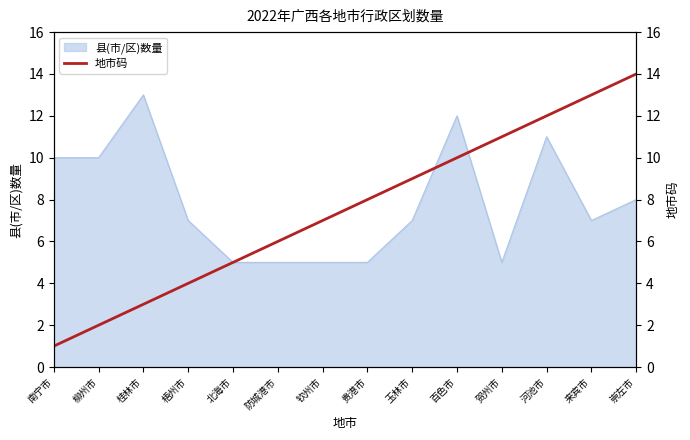

At which label does 县(市/区)数量 reach its peak?

桂林市